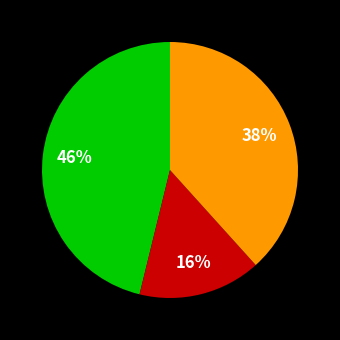

To the nearest percent, what is the average slice percentage?

33%